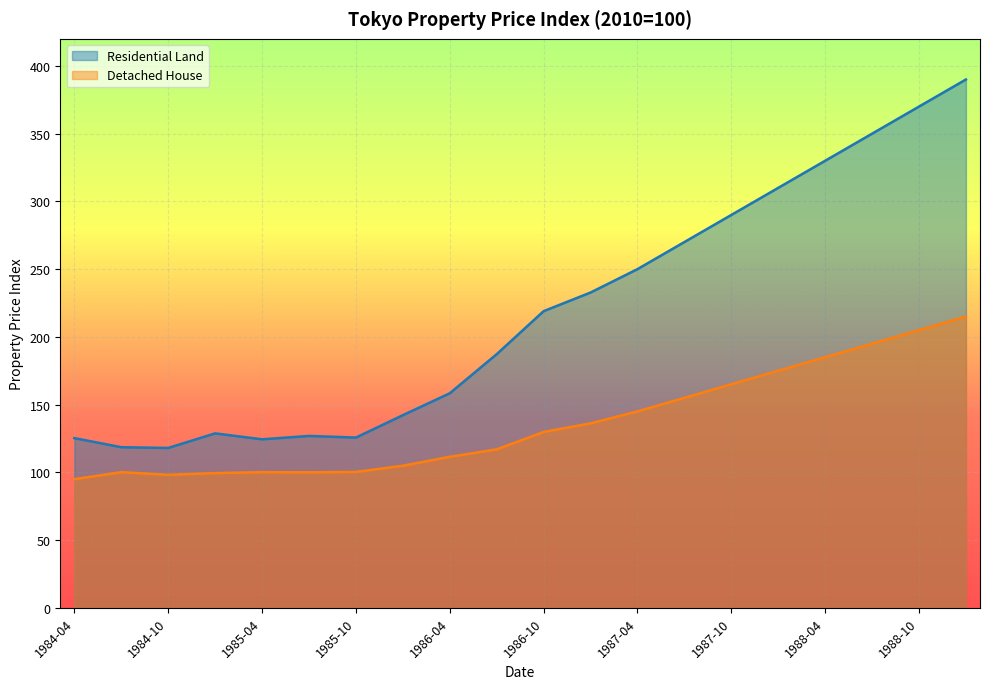

True or false: Residential Land and Detached House cross at least once.

False